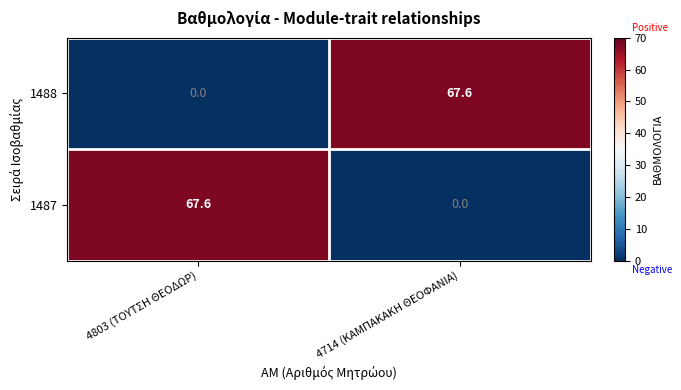

What is the difference between the 1487 values at 4714 (ΚΑΜΠΑΚΑΚΗ ΘΕΟΦΑΝΙΑ) and 4803 (ΤΟΥΤΣΗ ΘΕΟΔΩΡ)?

67.6